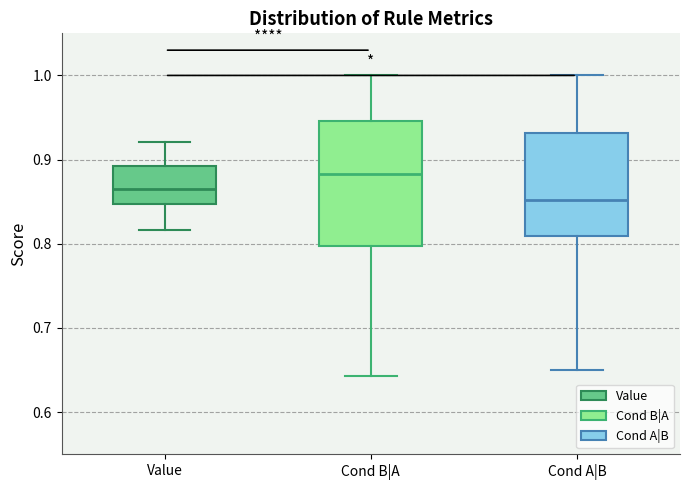

Reading left to right, transcribe this box plot: for each box, give where its median line is, the range the box spans, and where its two whiskers end, as read against the y-axis. The values are not printed on the chart, so give them approximately, as read against the axis.

Value: median 0.87, box 0.85 to 0.89, whiskers 0.82 to 0.92
Cond B|A: median 0.88, box 0.80 to 0.95, whiskers 0.64 to 1.00
Cond A|B: median 0.85, box 0.81 to 0.93, whiskers 0.65 to 1.00